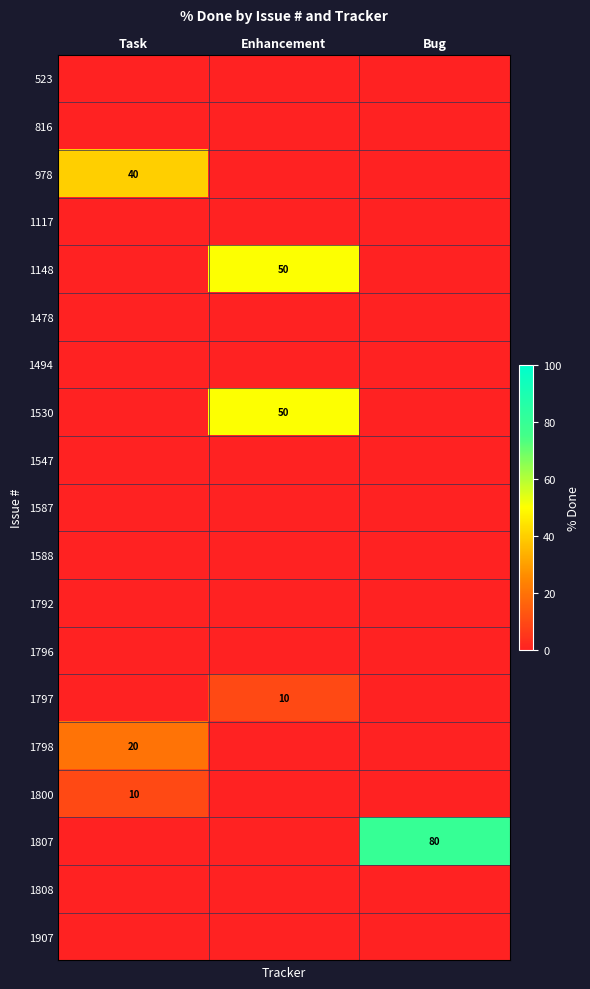

Is the value of 1807 at Task greater than the value of 978 at Enhancement?

No